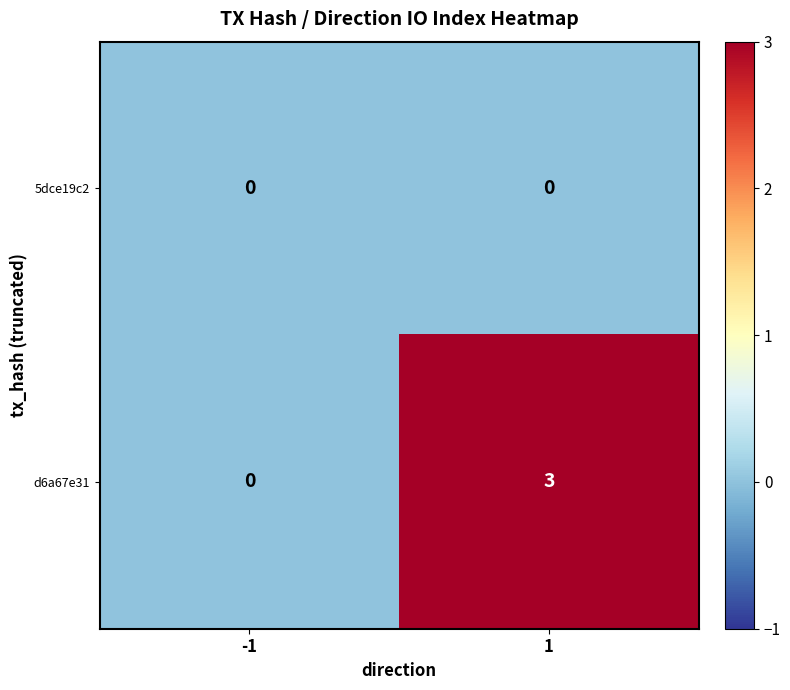

Reading right to left, transcribe all the data shown in this chart.

5dce19c2: 1=0	-1=0
d6a67e31: 1=3	-1=0